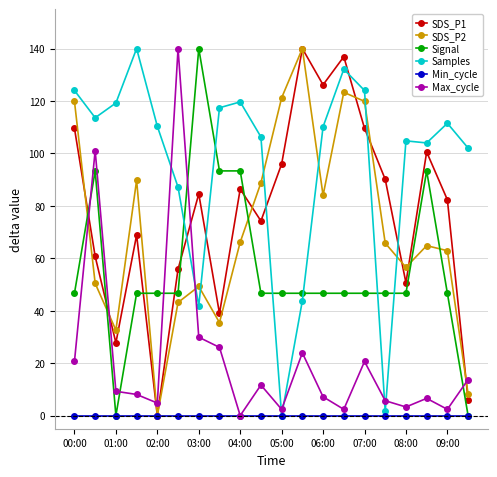

What is the value of the SDS_P2 point at the 9th from the left?

66.2